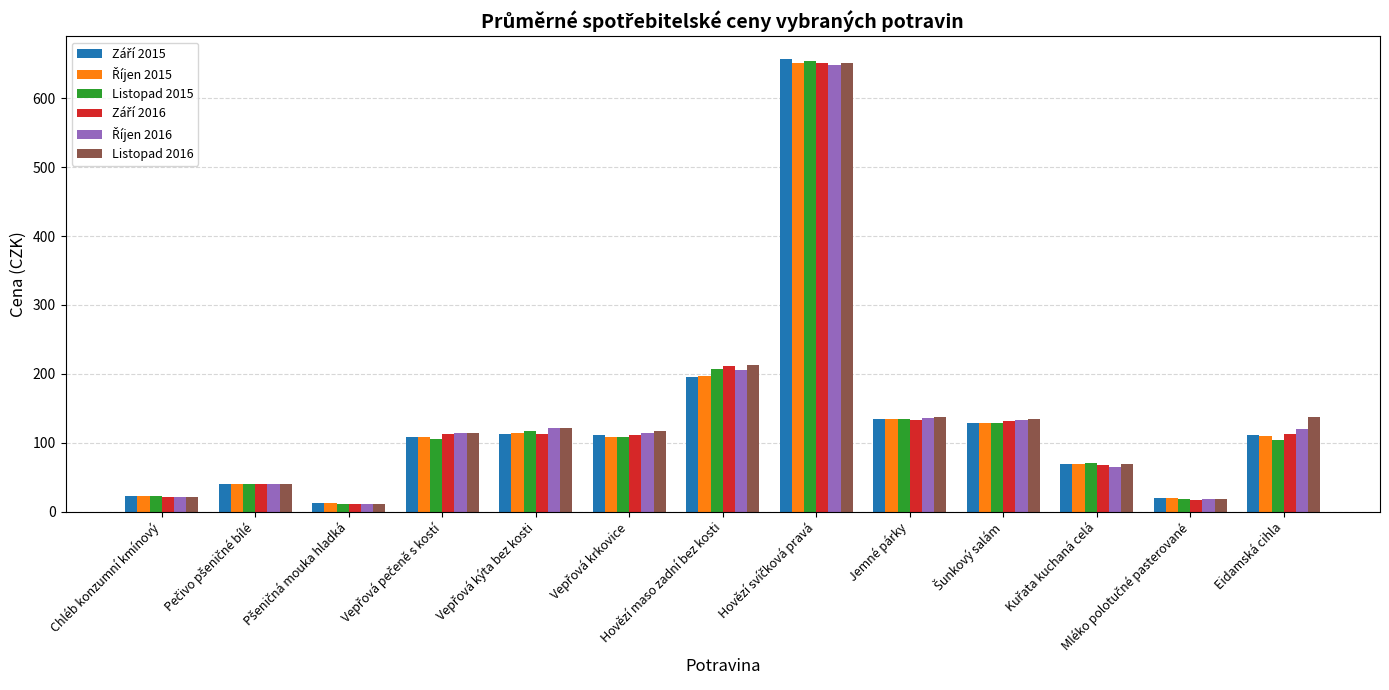

What is the difference between the maximum and minimum values in the Listopad 2015 series?

642.9